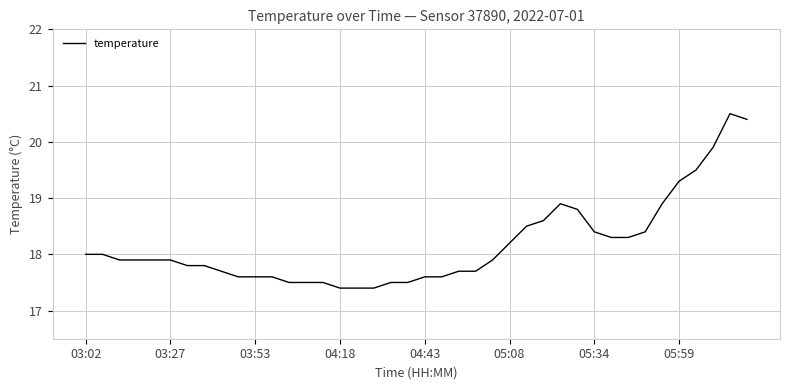

Reading right to left, list all the values displayed in this chart.

20.4	20.5	19.9	19.5	19.3	18.9	18.4	18.3	18.3	18.4	18.8	18.9	18.6	18.5	18.2	17.9	17.7	17.7	17.6	17.6	17.5	17.5	17.4	17.4	17.4	17.5	17.5	17.5	17.6	17.6	17.6	17.7	17.8	17.8	17.9	17.9	17.9	17.9	18.0	18.0